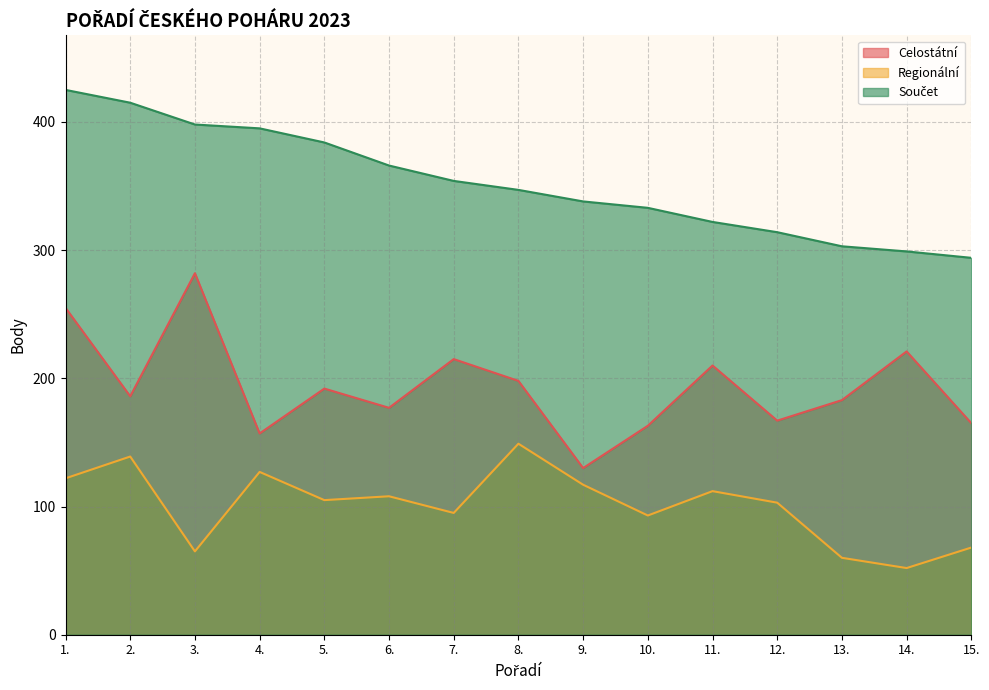

Rank the categories by Regionální value from lowest to highest.

14., 13., 3., 15., 10., 7., 12., 5., 6., 11., 9., 1., 4., 2., 8.